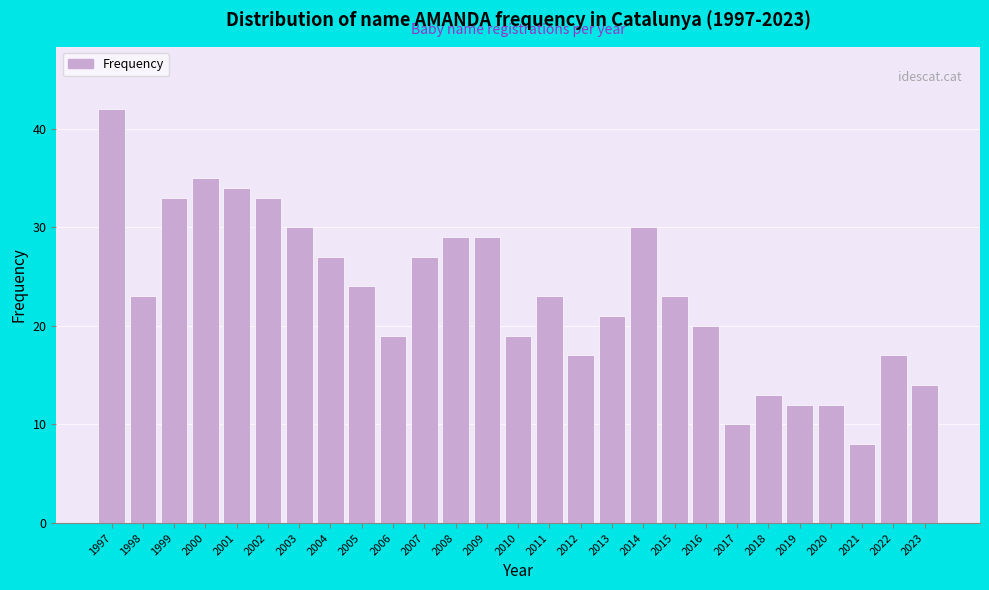

Reading left to right, list all the values displayed in this chart.

1997=42	1998=23	1999=33	2000=35	2001=34	2002=33	2003=30	2004=27	2005=24	2006=19	2007=27	2008=29	2009=29	2010=19	2011=23	2012=17	2013=21	2014=30	2015=23	2016=20	2017=10	2018=13	2019=12	2020=12	2021=8	2022=17	2023=14